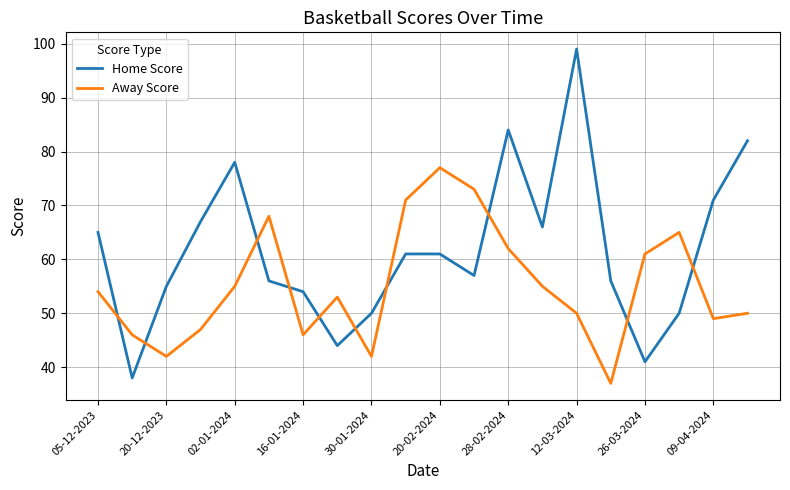

List the series in order of their overall mean, highest first.

Home Score, Away Score